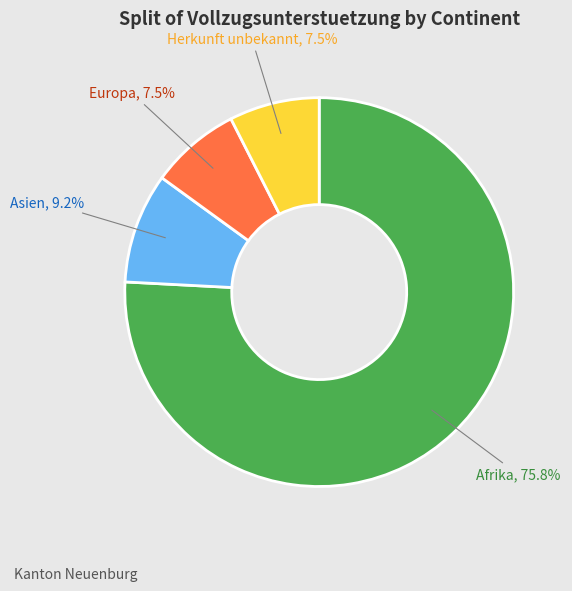

Is there any slice that represents more than half of the pie?

Yes